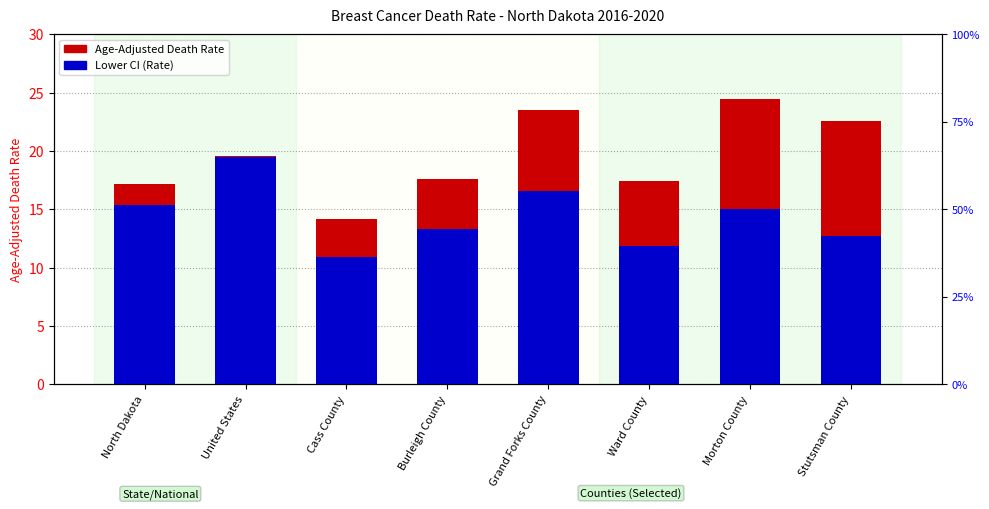

What are all the series names shown in the legend?

Age-Adjusted Death Rate, Lower CI (Rate)